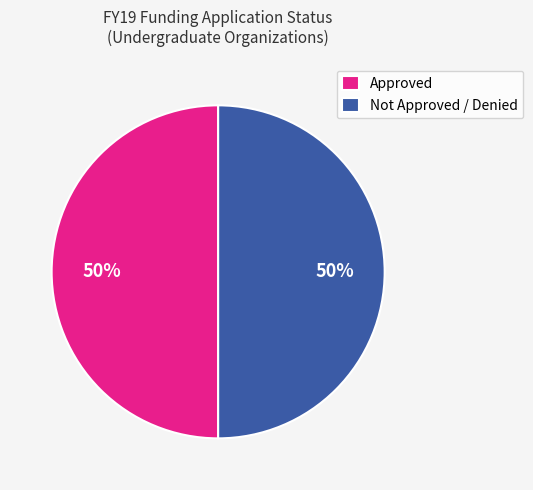

To the nearest percent, what portion does Not Approved / Denied represent?

50%